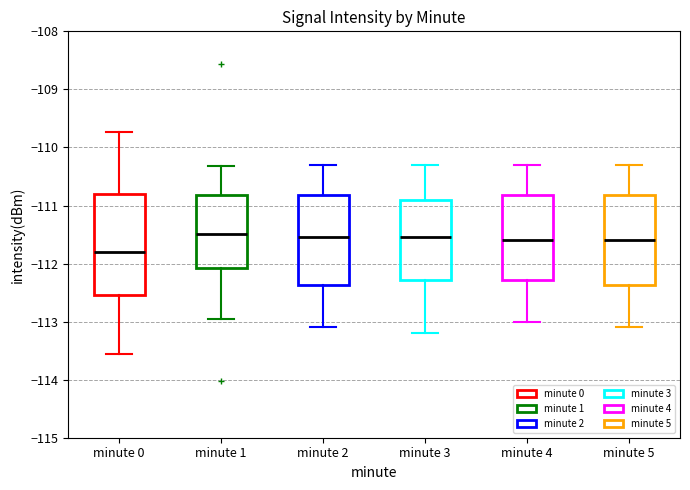

Reading left to right, transcribe this box plot: for each box, give where its median line is, the range the box spans, and where its two whiskers end, as read against the y-axis. The values are not printed on the chart, so give them approximately, as read against the axis.

minute 0: median -111.8, box -112.5 to -110.8, whiskers -113.6 to -109.7
minute 1: median -111.5, box -112.1 to -110.8, whiskers -112.9 to -110.3
minute 2: median -111.5, box -112.4 to -110.8, whiskers -113.1 to -110.3
minute 3: median -111.5, box -112.3 to -110.9, whiskers -113.2 to -110.3
minute 4: median -111.6, box -112.3 to -110.8, whiskers -113.0 to -110.3
minute 5: median -111.6, box -112.4 to -110.8, whiskers -113.1 to -110.3